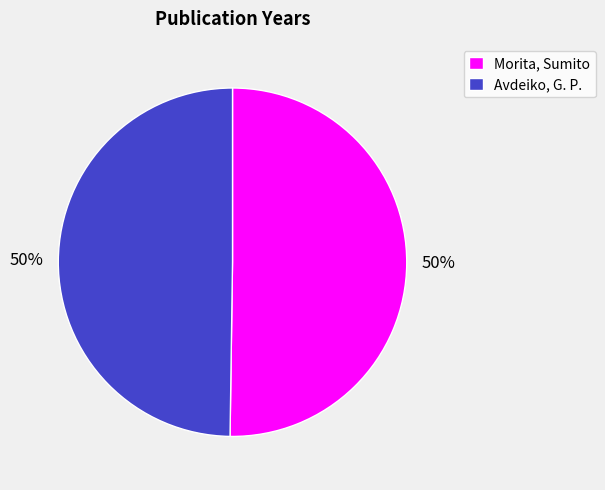

What percentage is the Avdeiko, G. P. slice, to the nearest percent?

50%